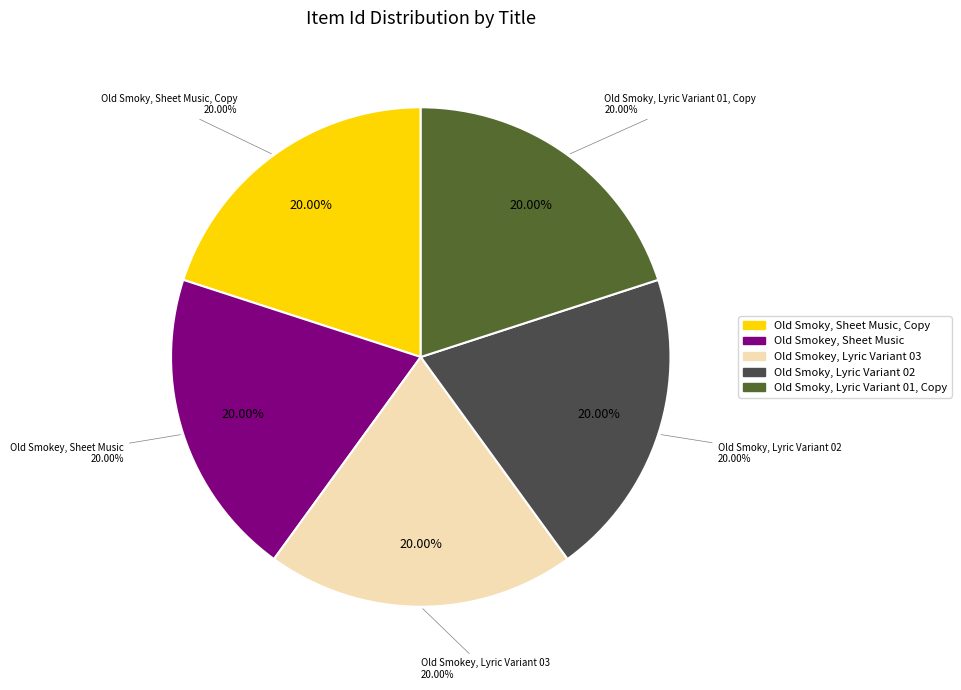

Which has a higher value, Old Smokey, Sheet Music or Old Smoky, Sheet Music, Copy?

Old Smoky, Sheet Music, Copy